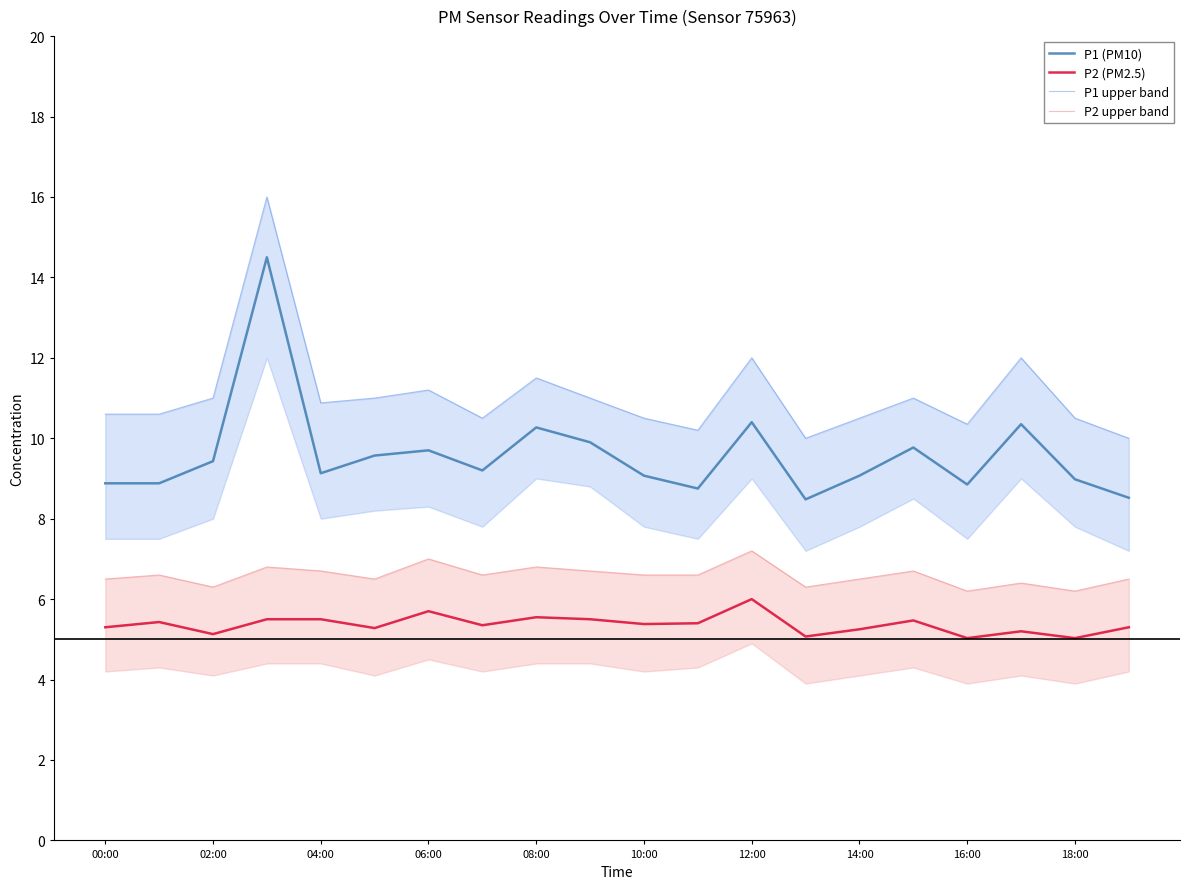

Which series changed the most between 13 and 19?

P2 (PM2.5)